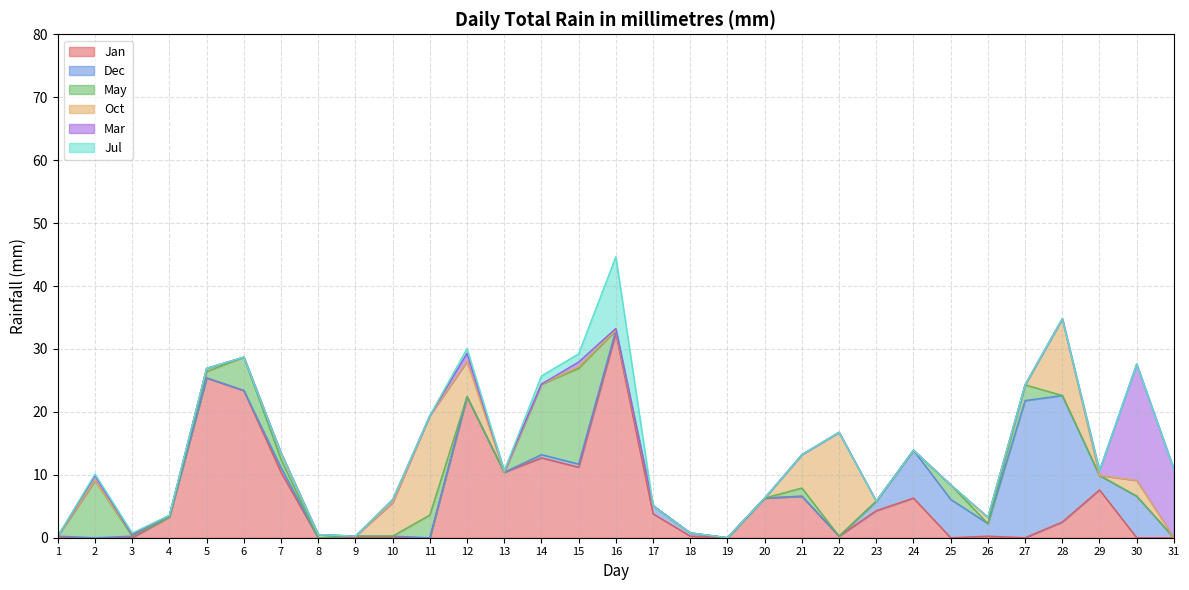

What is the sum of the Jan values at 20 and 14?

19.0